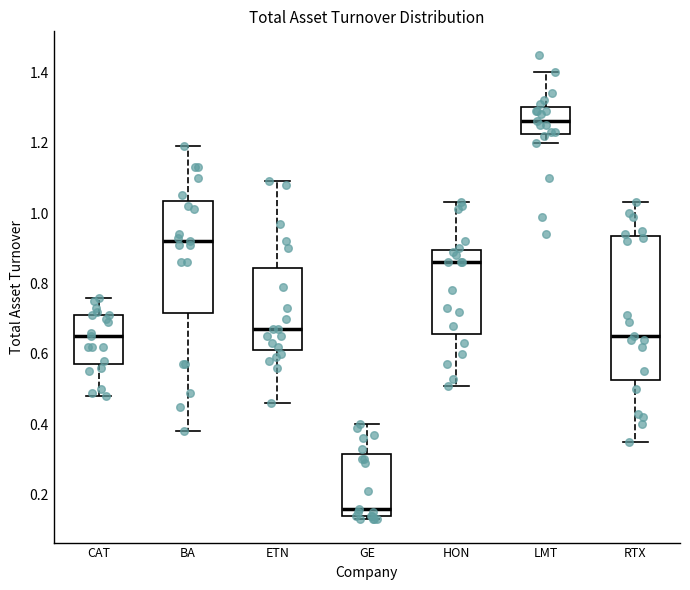

Reading left to right, read every box against the y-axis: the position of its median line, the range the box covers, and the ends of its whiskers. The values are not printed on the chart, so give them approximately, as read against the axis.

CAT: median 0.66, box 0.58 to 0.72, whiskers 0.48 to 0.76
BA: median 0.92, box 0.72 to 1.04, whiskers 0.38 to 1.20
ETN: median 0.68, box 0.62 to 0.84, whiskers 0.46 to 1.10
GE: median 0.16, box 0.14 to 0.32, whiskers 0.14 (just below the box's lower edge) to 0.40
HON: median 0.86, box 0.66 to 0.90, whiskers 0.52 to 1.04
LMT: median 1.26, box 1.22 to 1.30, whiskers 1.20 to 1.40
RTX: median 0.66, box 0.52 to 0.94, whiskers 0.36 to 1.04